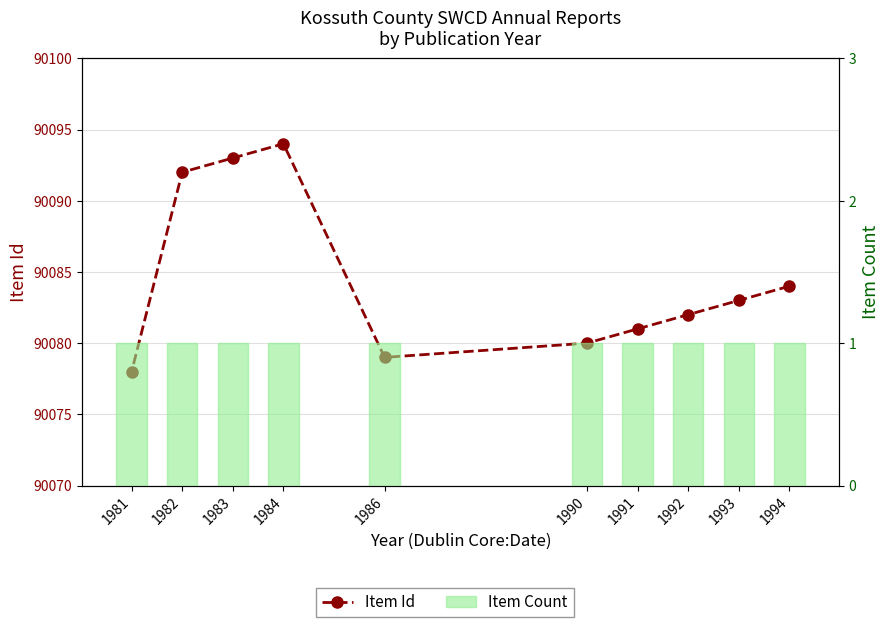

Is it true that Item Count equals 1 at 1993?

True